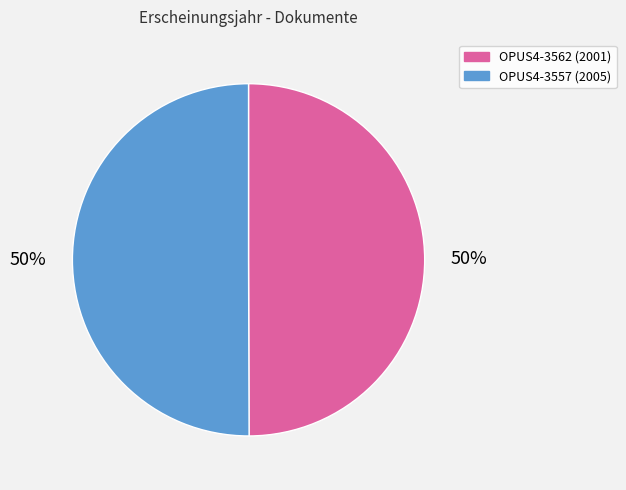

What is the ratio of the value at OPUS4-3557 to the value at OPUS4-3562?

1.0